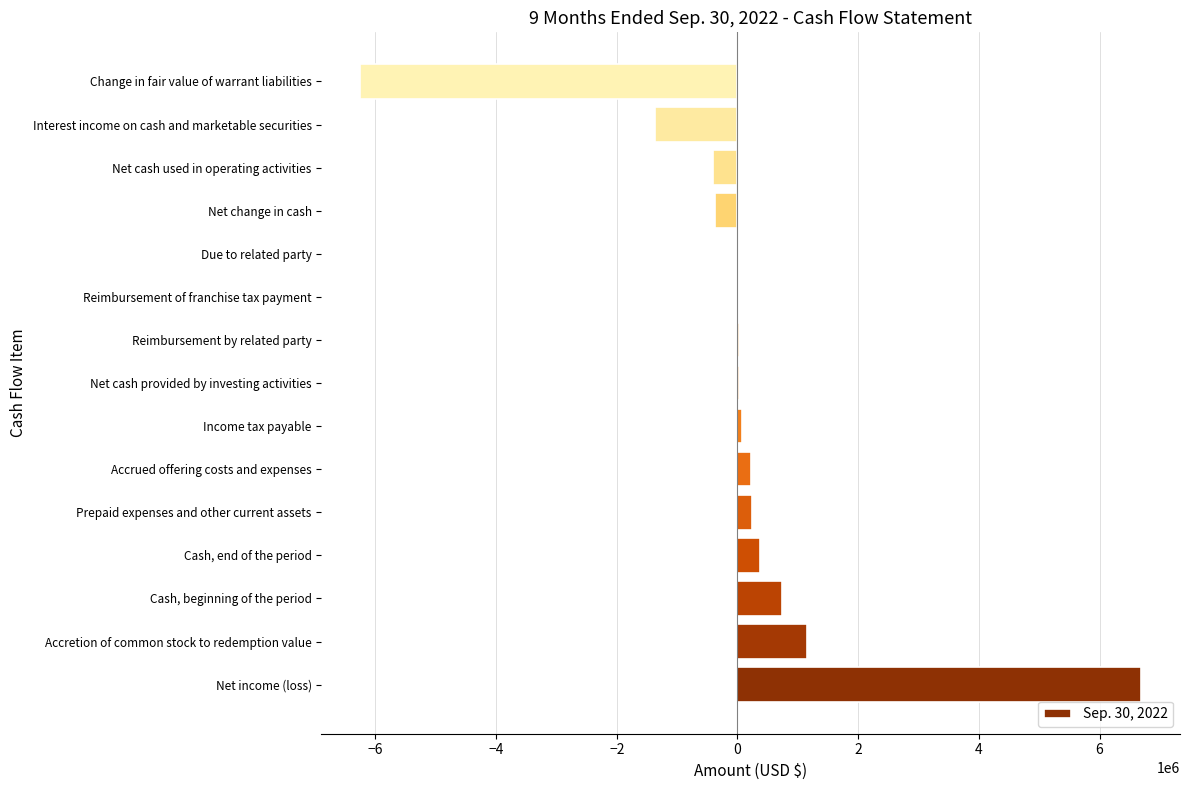

How many data points does each series have?

15